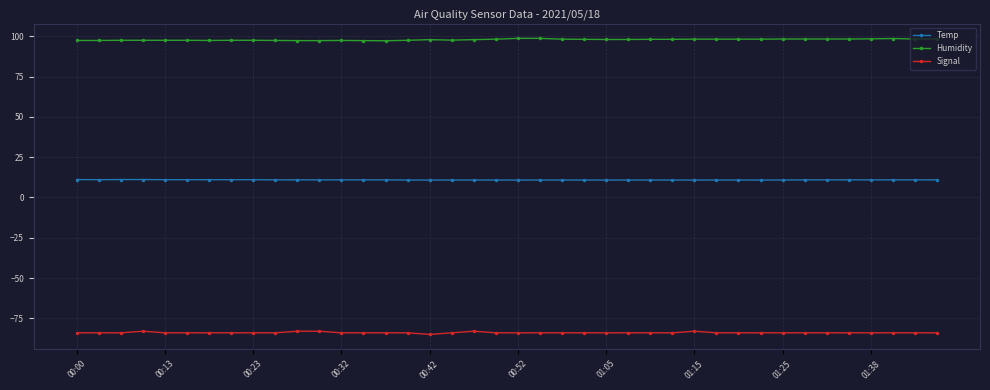

What are all the series names shown in the legend?

Temp, Humidity, Signal